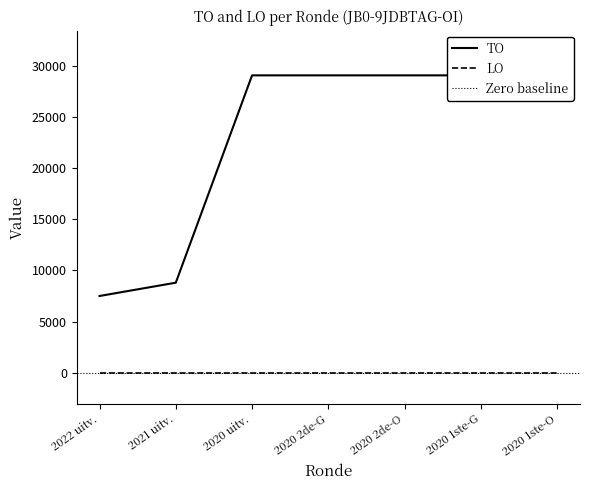

True or false: the data shows 16654 at 2020 1ste-G.

False